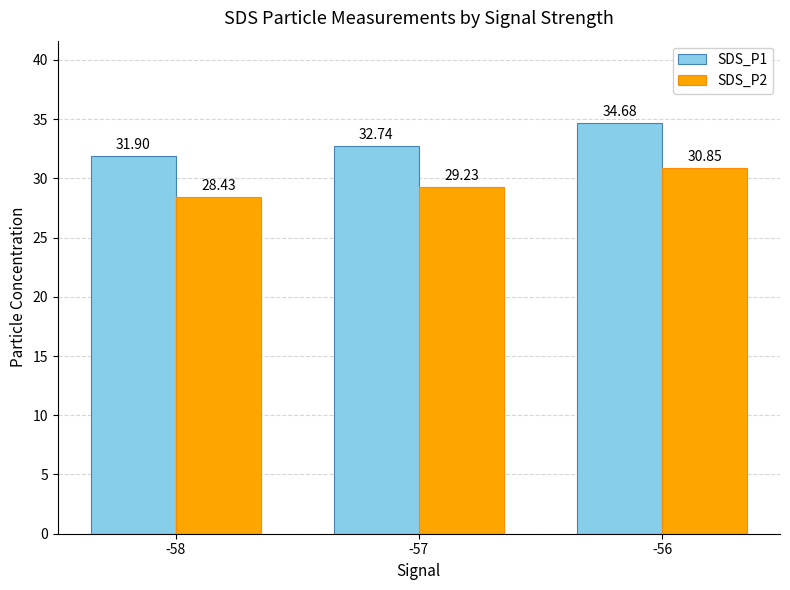

What value does the SDS_P2 series have at -57?

29.2